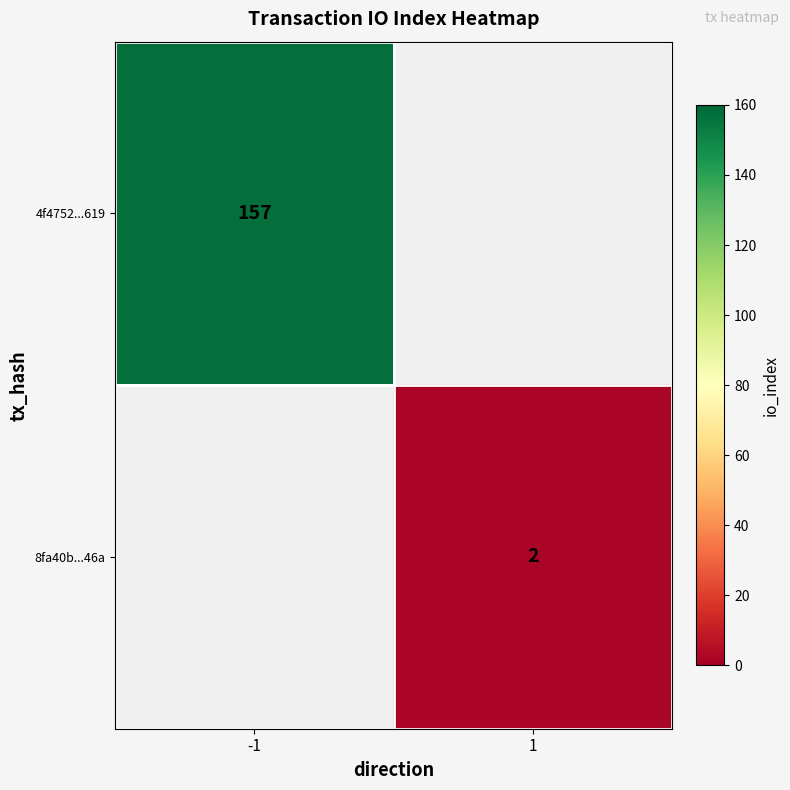

True or false: 8fa40b...46a has a value of 2 at 1.

True